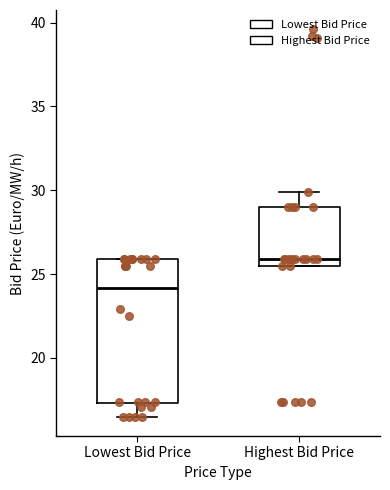

Reading left to right, transcribe this box plot: for each box, give where its median line is, the range the box spans, and where its two whiskers end, as read against the y-axis. The values are not printed on the chart, so give them approximately, as read against the axis.

Lowest Bid Price: median 24.0, box 17.5 to 26.0, whiskers 16.5 to 26.0
Highest Bid Price: median 26.0, box 25.5 to 29.0, whiskers 25.5 to 30.0